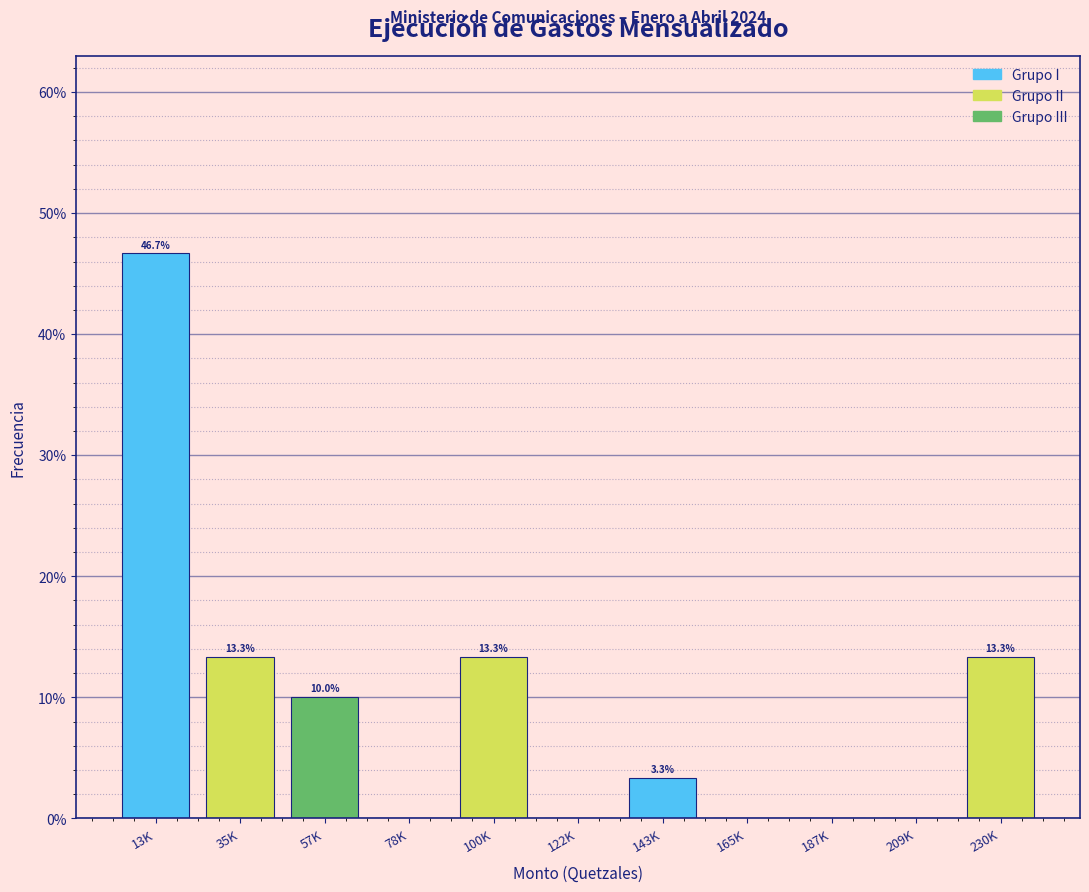

Reading left to right, transcribe all the data shown in this chart.

13K=46.7	35K=13.3	57K=10.0	78K=0.0	100K=13.3	122K=0.0	143K=3.3	165K=0.0	187K=0.0	209K=0.0	230K=13.3